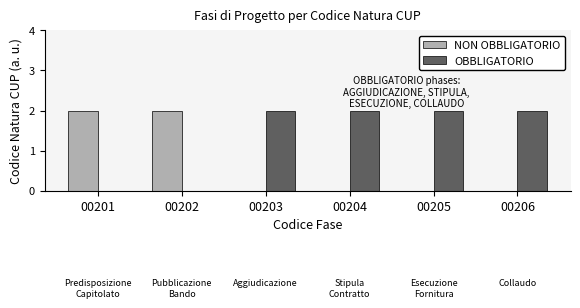

Is the value of OBBLIGATORIO at 00204 greater than the value of NON OBBLIGATORIO at 00204?

Yes